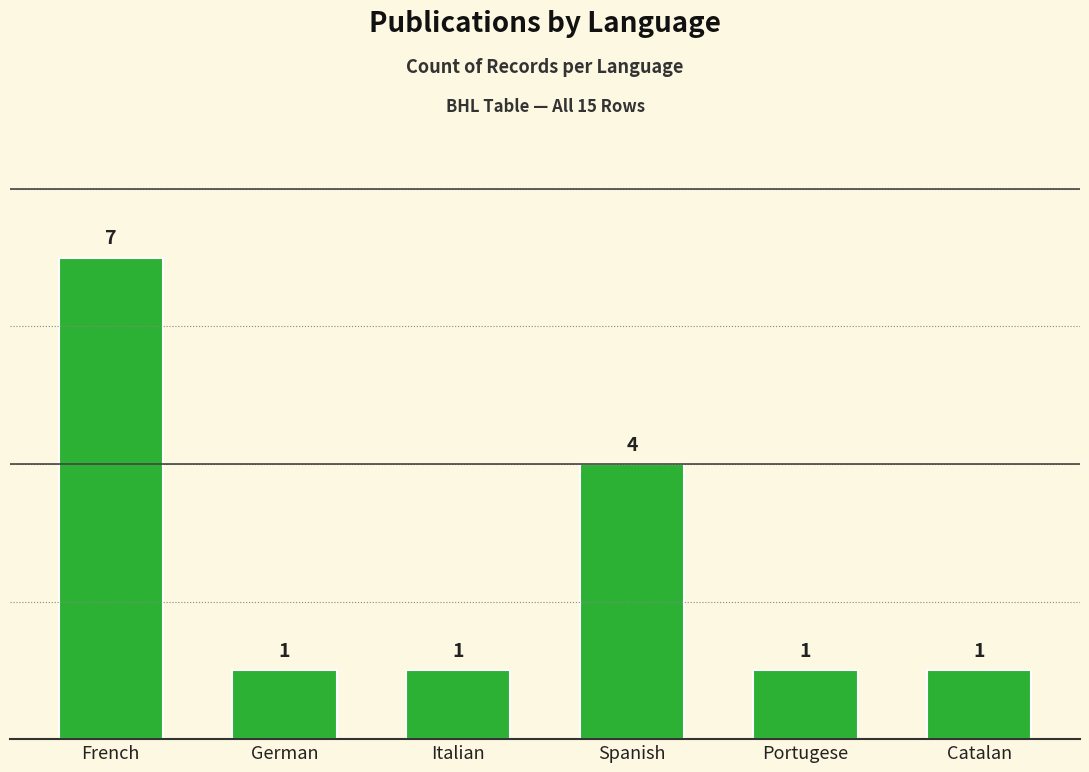

Count the values in the range 1 to 4.

5